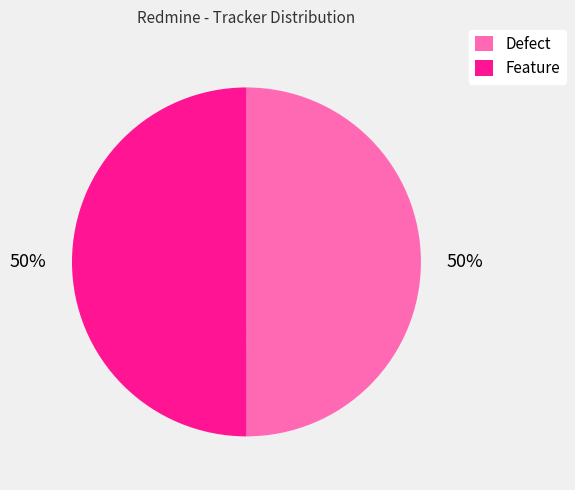

Approximately how many times larger is the value at Feature compared to Defect?

1.0